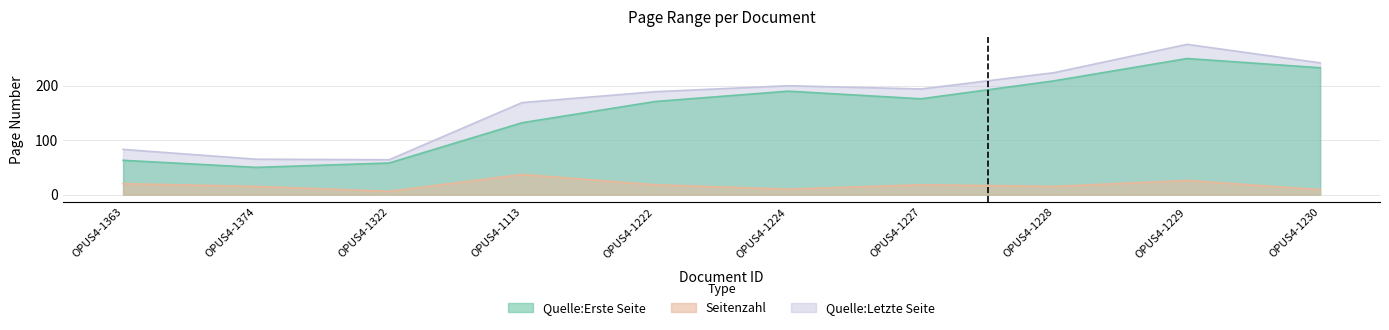

How many interior local peaks does the Quelle:Erste Seite series have?

2